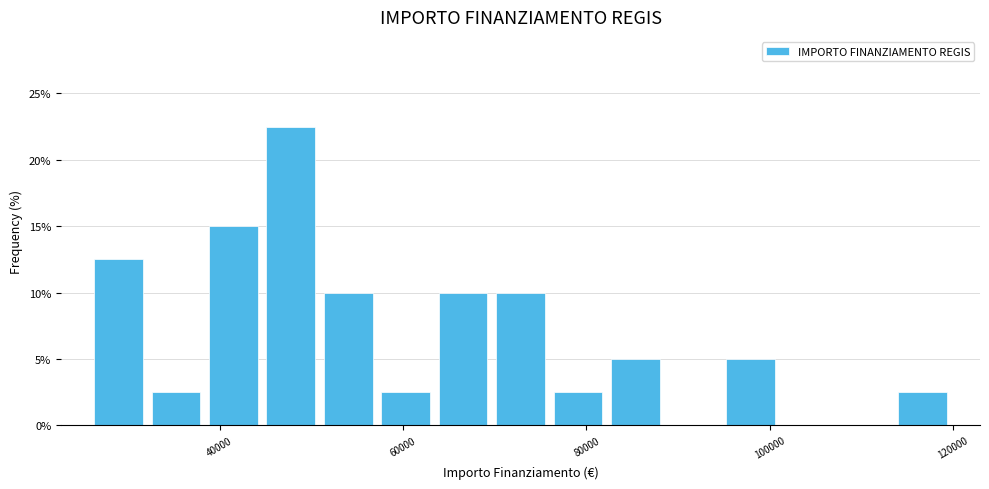

Read against the x-axis, roughly where is the centre of the tallest bar?

48000